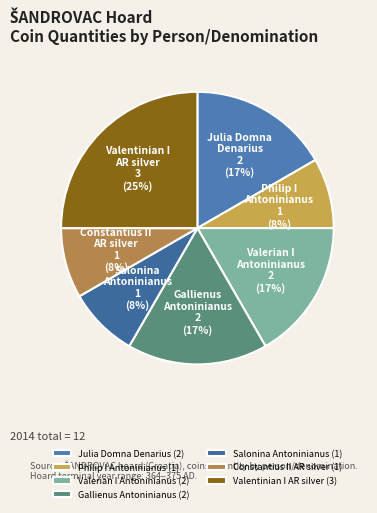

Do Philip I Antoninianus and Julia Domna Denarius together represent more than half of the pie?

No